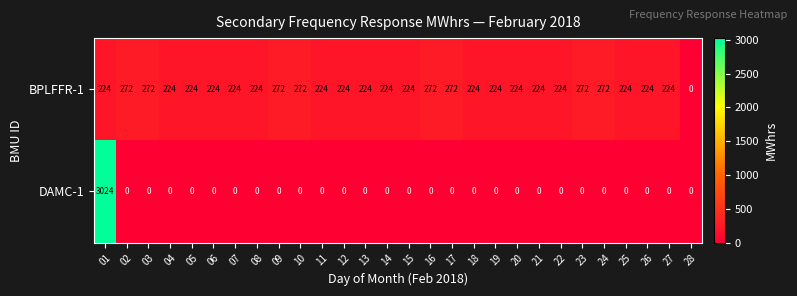

How many distinct data groups are displayed?

2